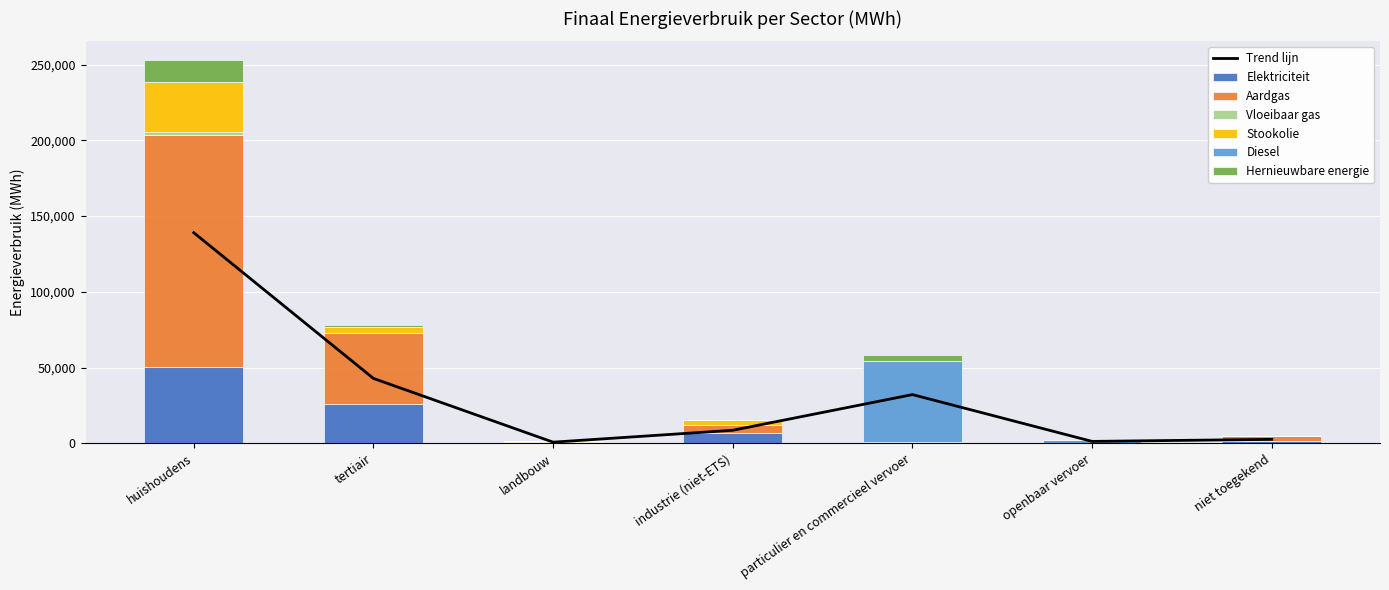

What is the value of the Vloeibaar gas bar at the 1st from the left?

1525.3